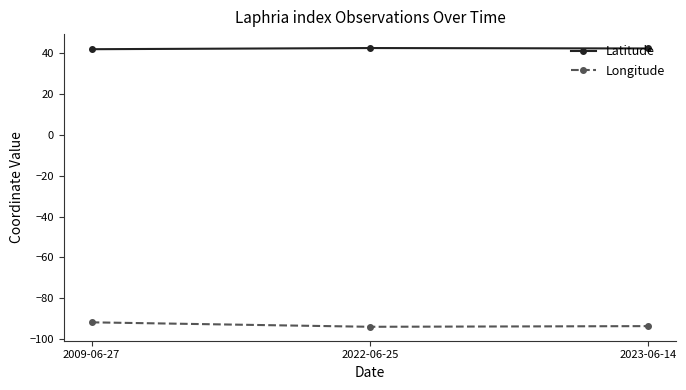

What is the value of the Latitude point at the 3rd from the left?

42.1